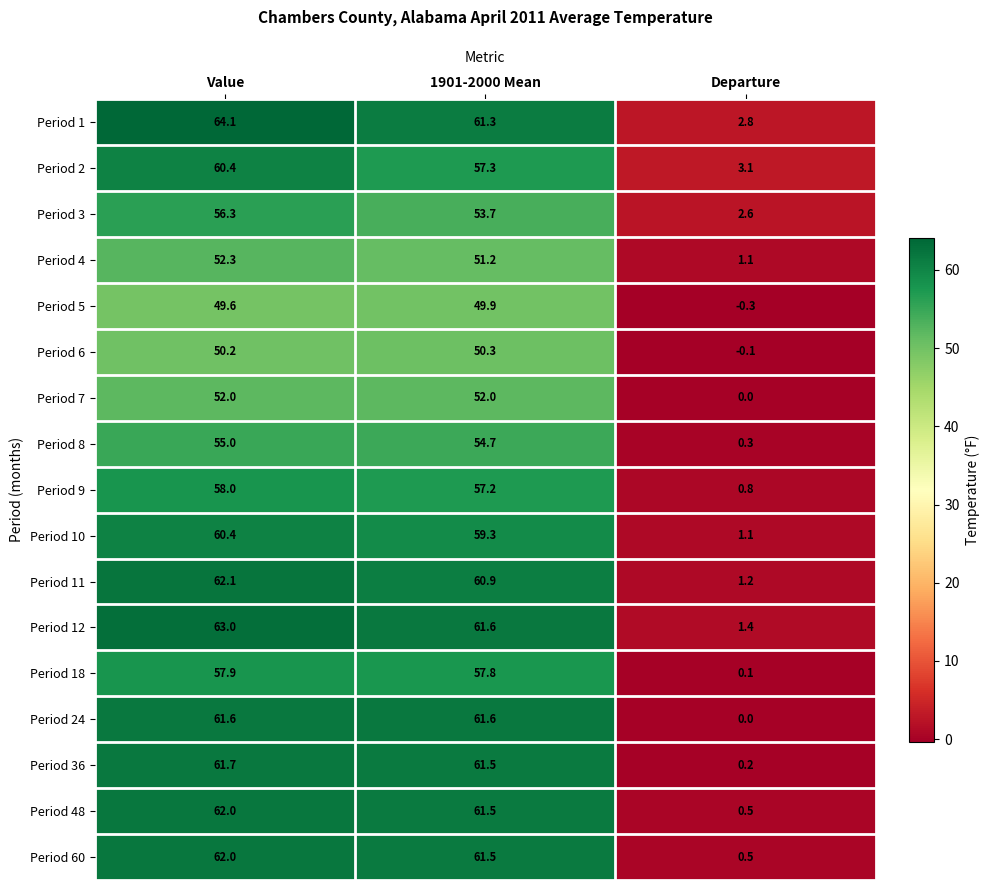

List the labels in order of Period 8 value, largest first.

Value, 1901-2000 Mean, Departure